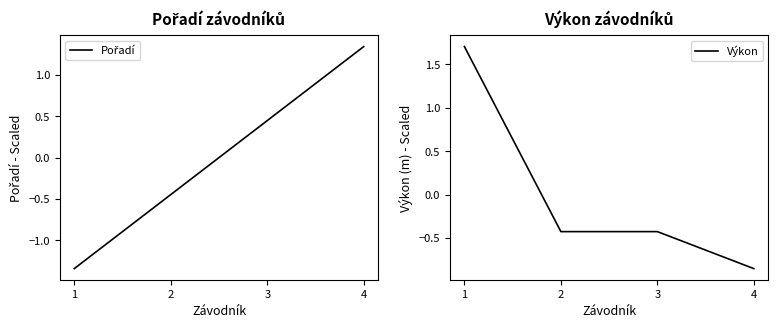

The value of Pořadí at 3 is 0.7. True or false?

False